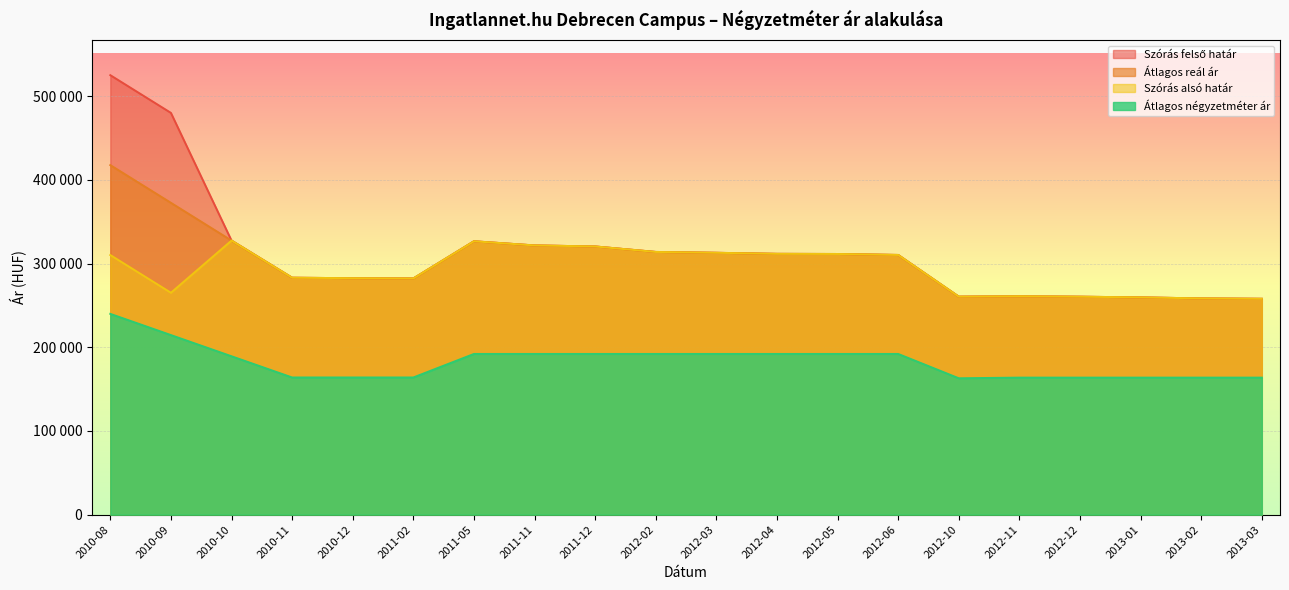

In Szórás felső határ, how many points are lower than both neighbors (excluding endpoints)?

2